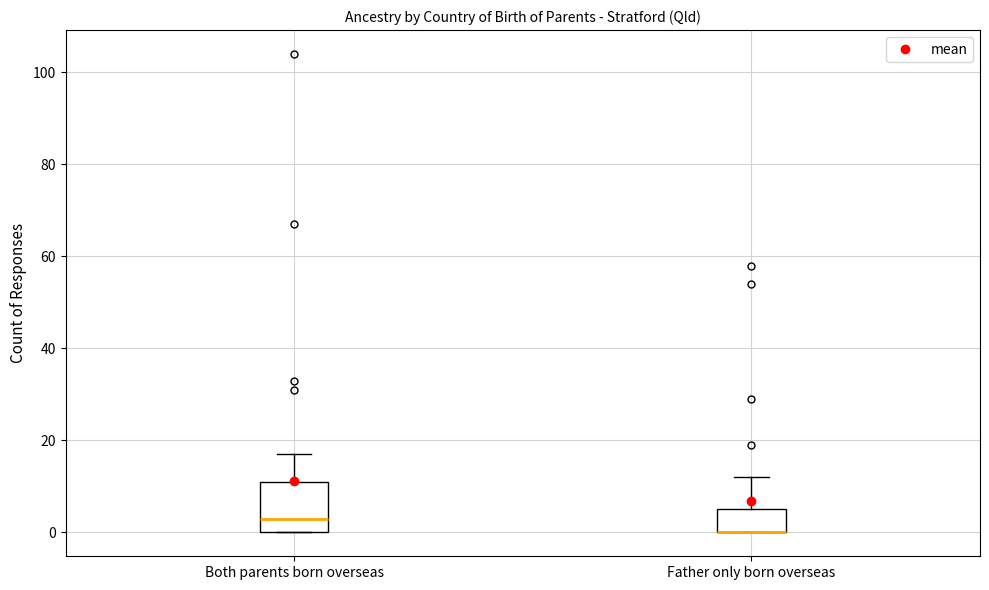

Reading left to right, read every box against the y-axis: the position of its median line, the range the box covers, and the ends of its whiskers. The values are not printed on the chart, so give them approximately, as read against the axis.

Both parents born overseas: median 4, box 0 to 12, whiskers 0 to 18
Father only born overseas: median 0 (drawn on the box's lower edge), box 0 to 6, whiskers 0 to 12